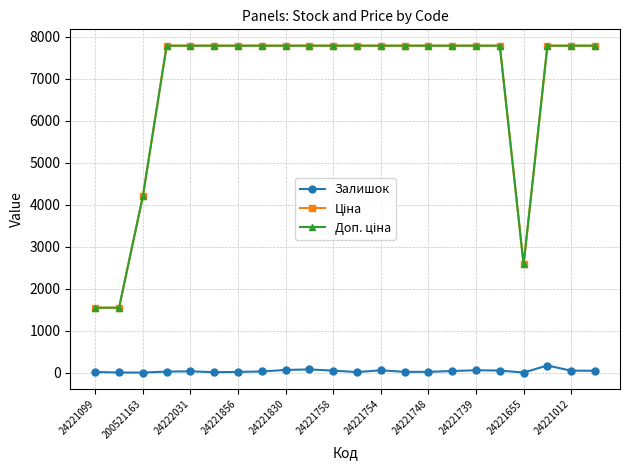

The Залишок series shows 16.0 at 24221099. True or false?

True